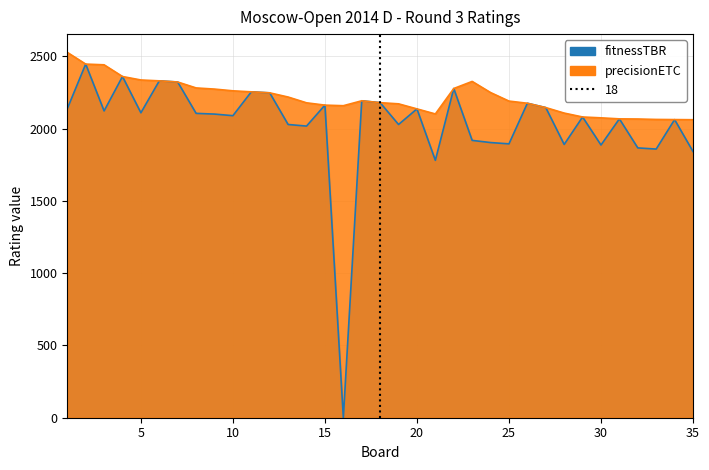

At how many categories does at least one series exceed 1745?

35